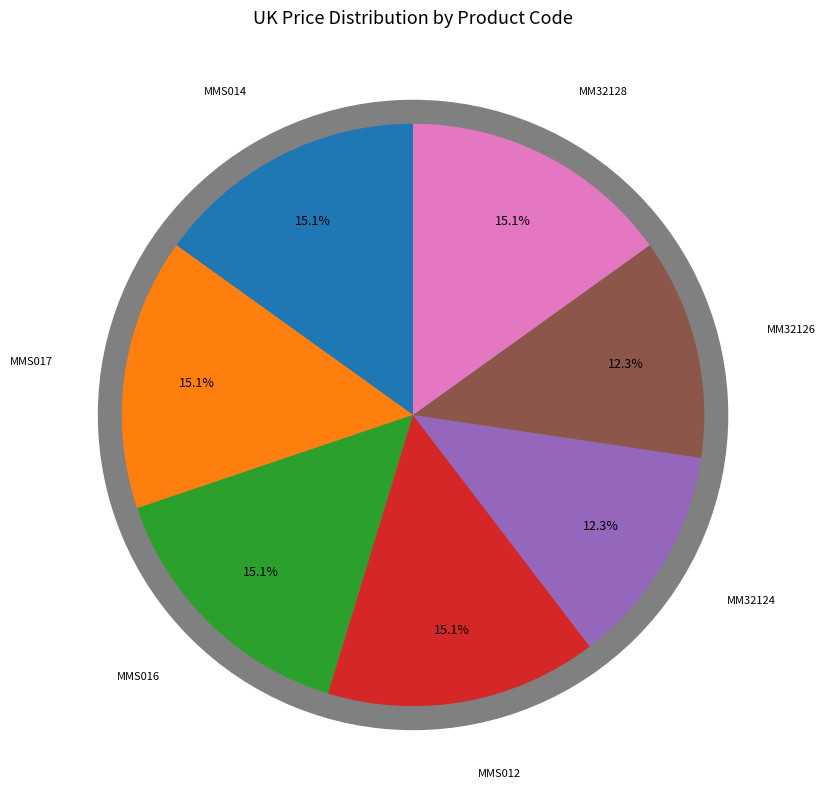

Is it true that MMS016 is 15% of the pie?

True